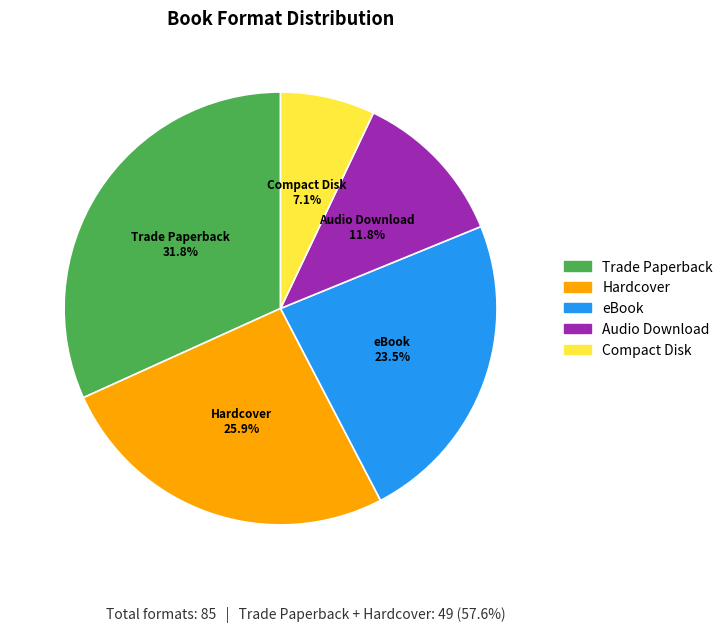

What percentage is the Trade Paperback slice, to the nearest percent?

32%